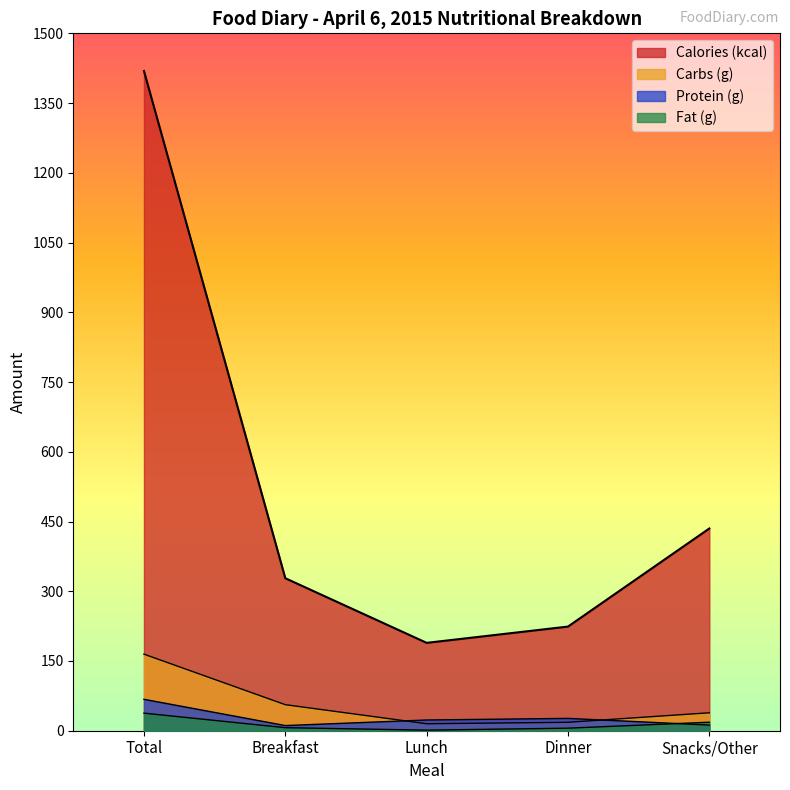

True or false: Calories (kcal) and Carbs (g) intersect in this chart.

False